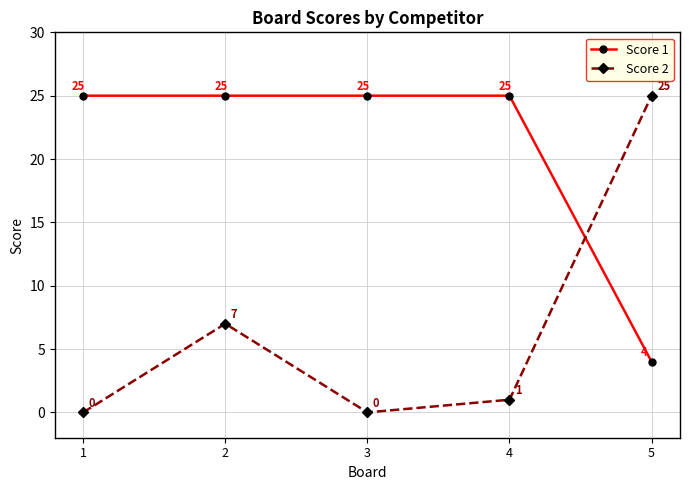

Reading right to left, what are all the values shown in this chart?

Score 1: 4	25	25	25	25
Score 2: 25	1	0	7	0